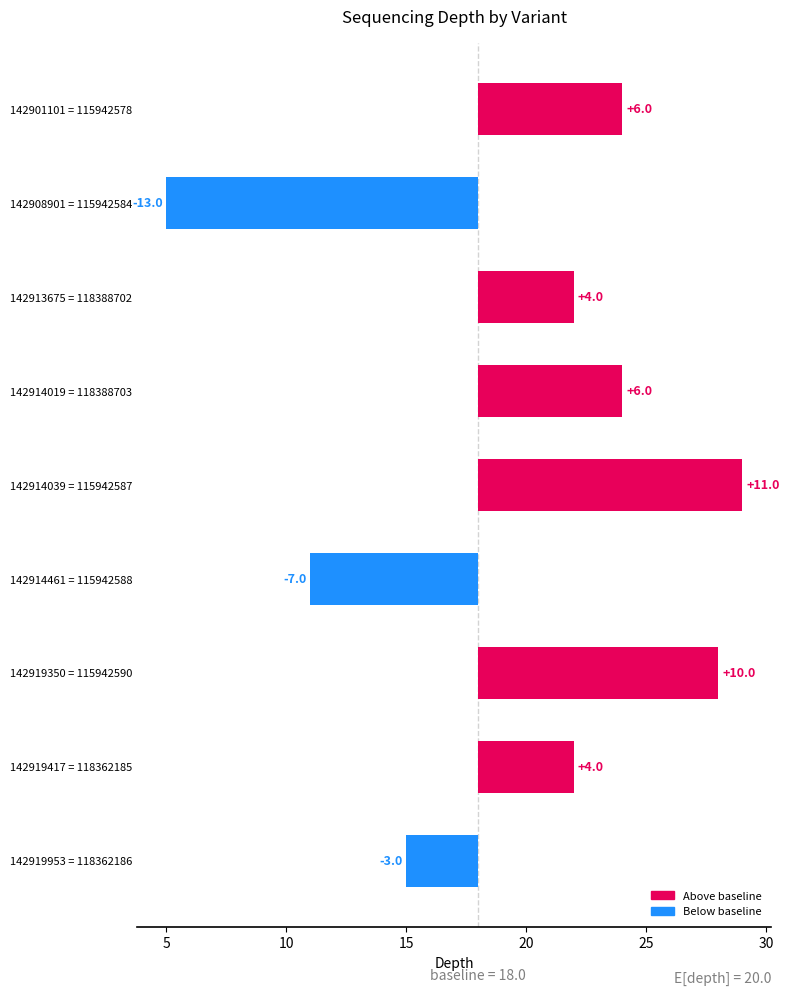

Reading left to right, transcribe all the data shown in this chart.

6	-13	4	6	11	-7	10	4	-3